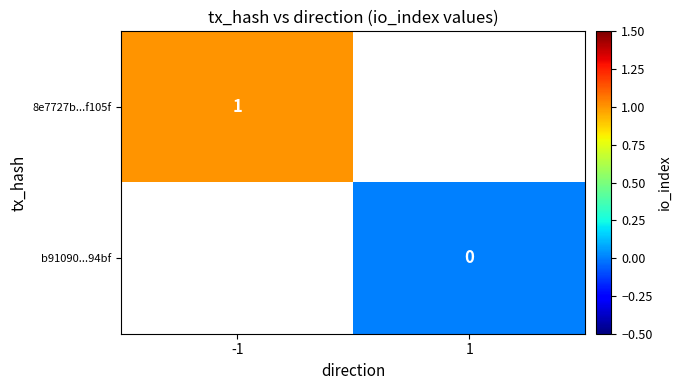

The 8e7727b...f105f series shows 0 at -1. True or false?

False